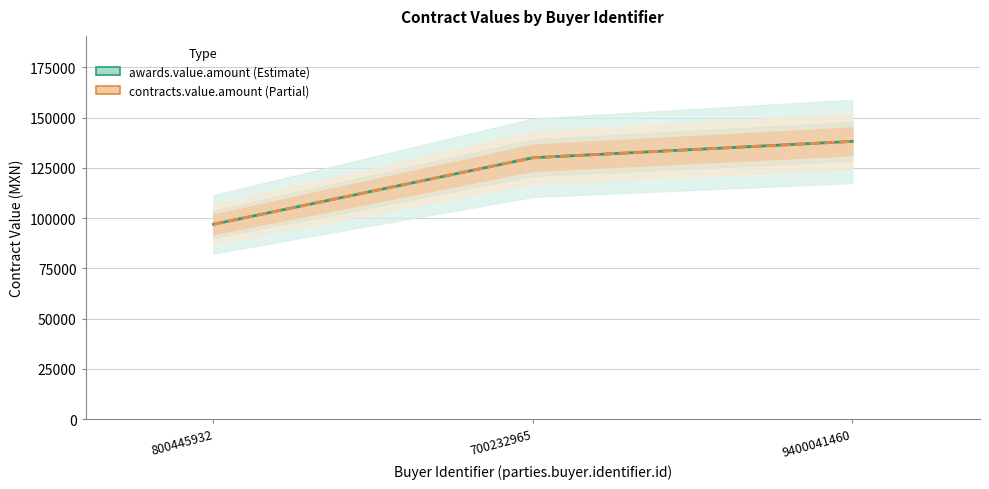

What is the value of the awards.value.amount point at the 2nd from the left?

130000